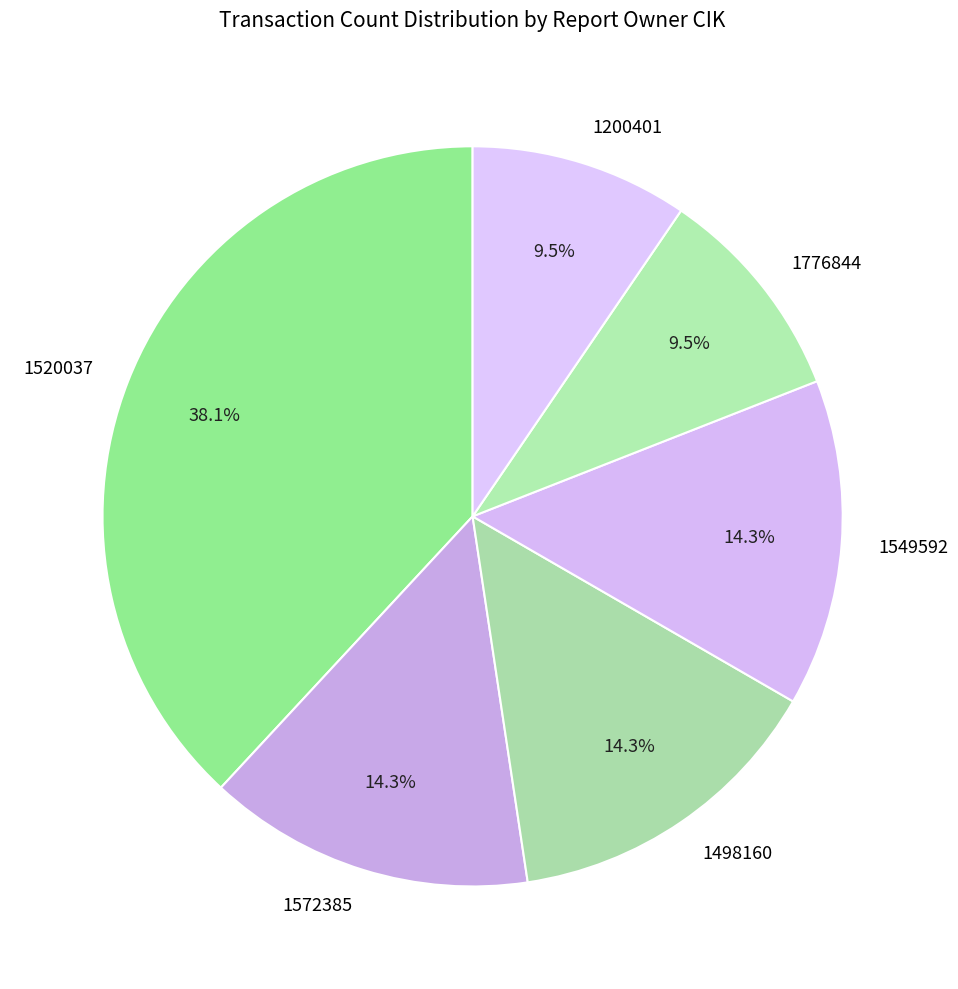

How many slices are in this pie chart?

6